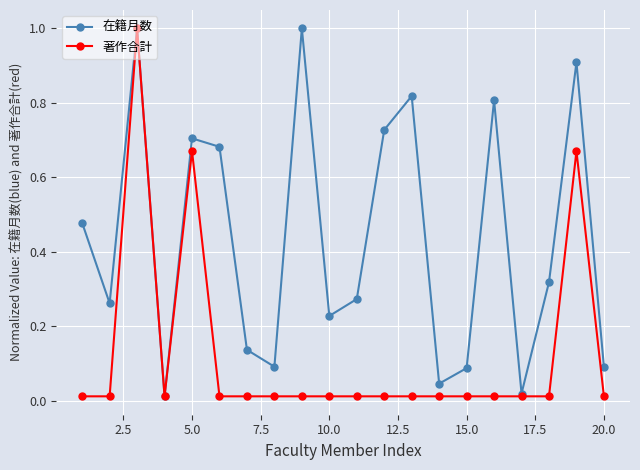

What is the highest value of the 在籍月数 series?

1.0